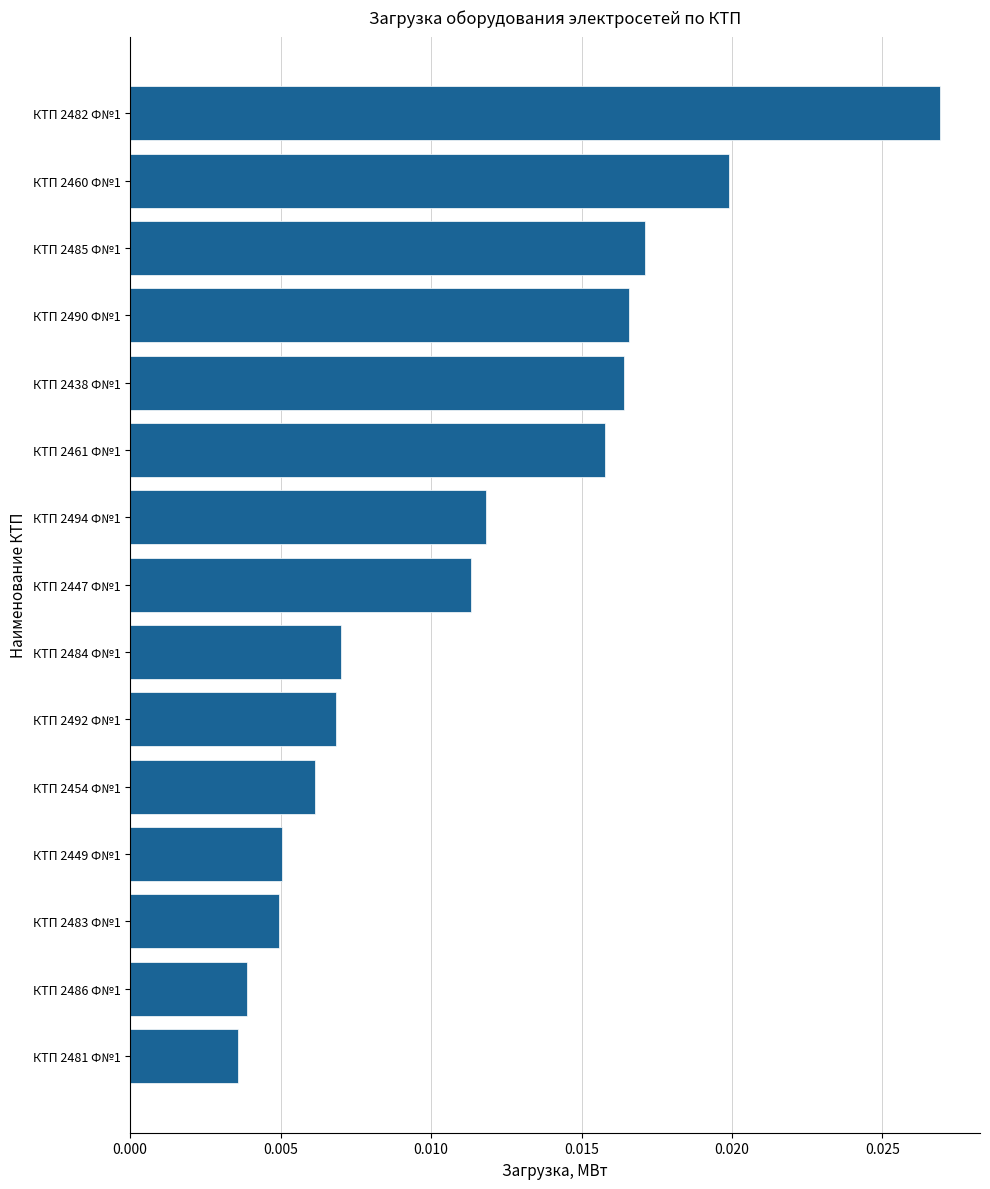

Which category has the highest value across all series?

КТП 2482 Ф№1